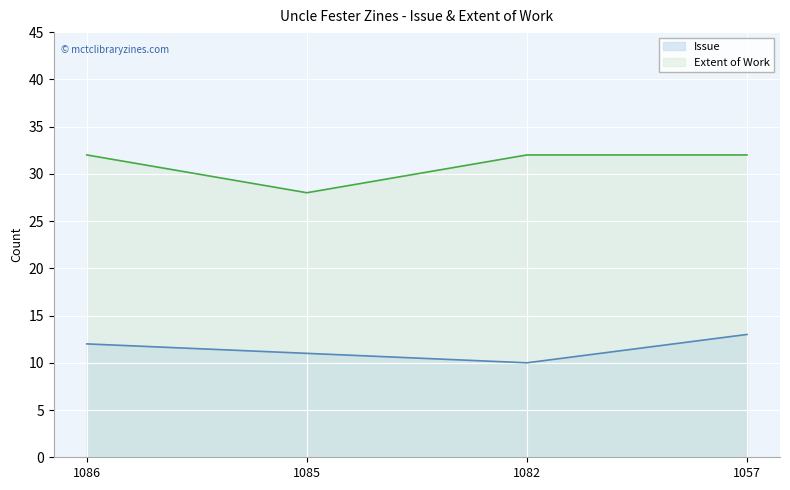

Between 1086 and 1085, which is larger?

1086